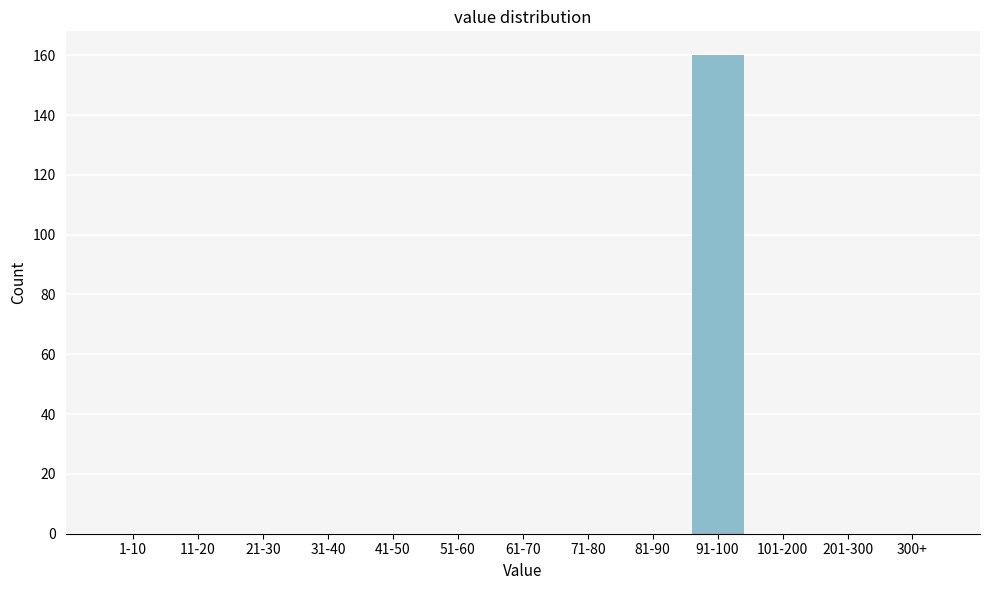

Reading left to right, list all the values displayed in this chart.

1-10=0	11-20=0	21-30=0	31-40=0	41-50=0	51-60=0	61-70=0	71-80=0	81-90=0	91-100=160	101-200=0	201-300=0	300+=0